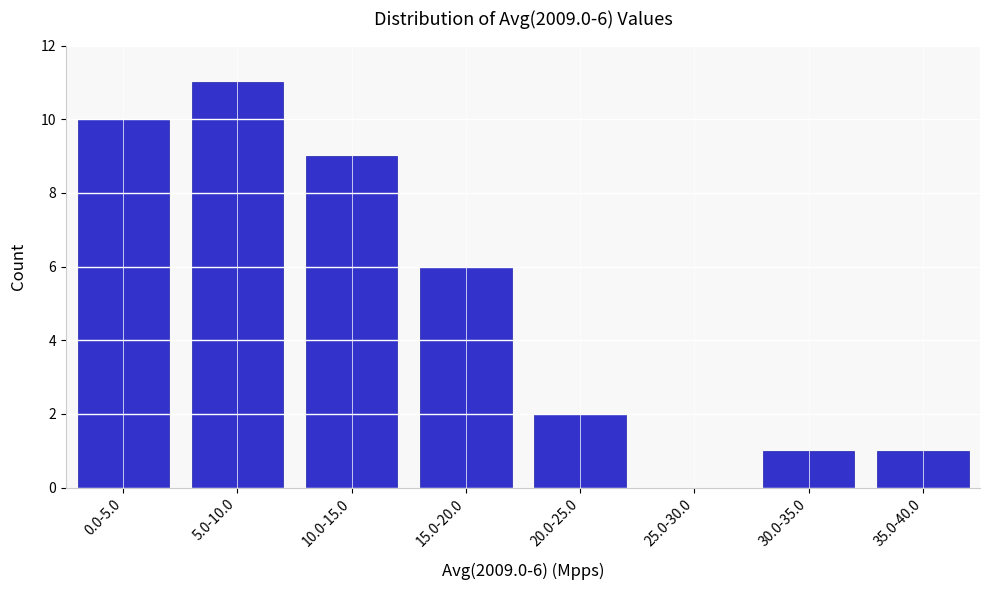

Reading left to right, transcribe all the data shown in this chart.

0.0-5.0=10	5.0-10.0=11	10.0-15.0=9	15.0-20.0=6	20.0-25.0=2	25.0-30.0=0	30.0-35.0=1	35.0-40.0=1